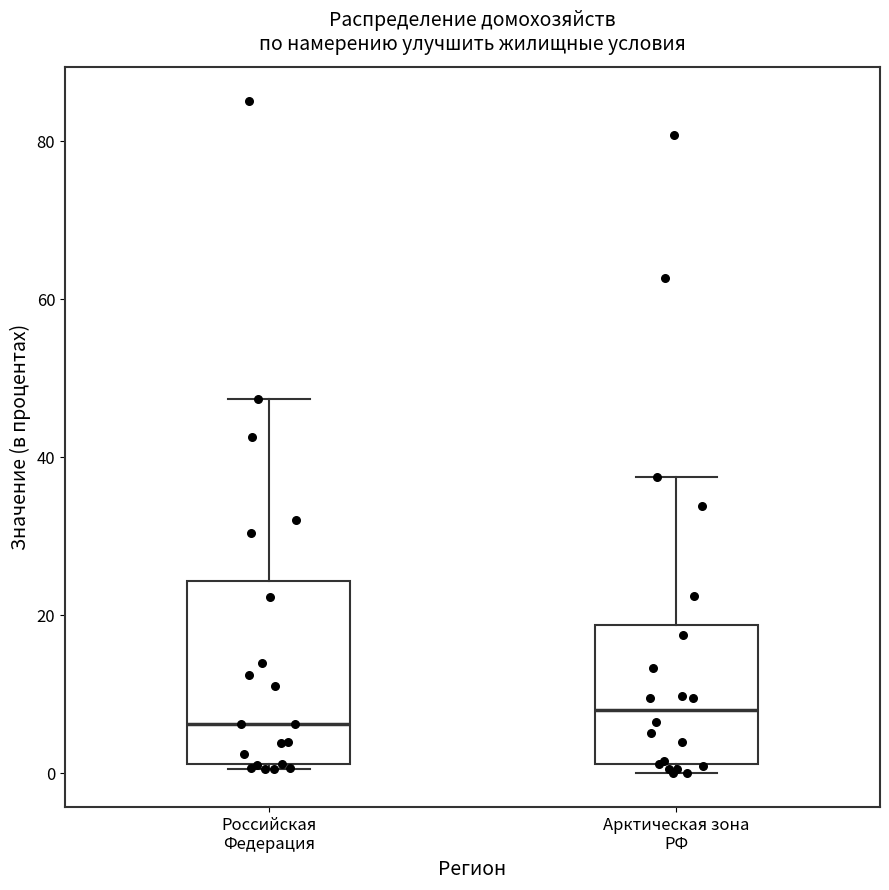

Where does the median line of the box for Арктическая зона РФ sit on the y-axis? The values are not printed on the chart, so give them approximately, as read against the axis.

8